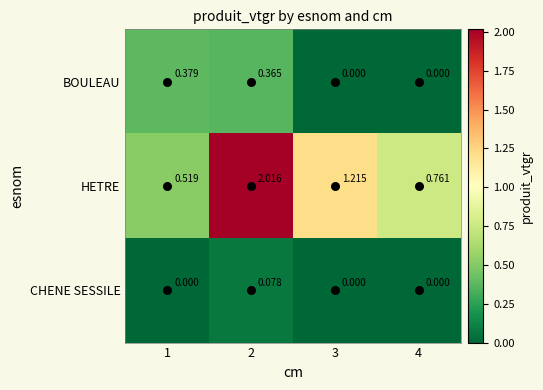

Rank the series by their average value, from highest to lowest.

HETRE, BOULEAU, CHENE SESSILE